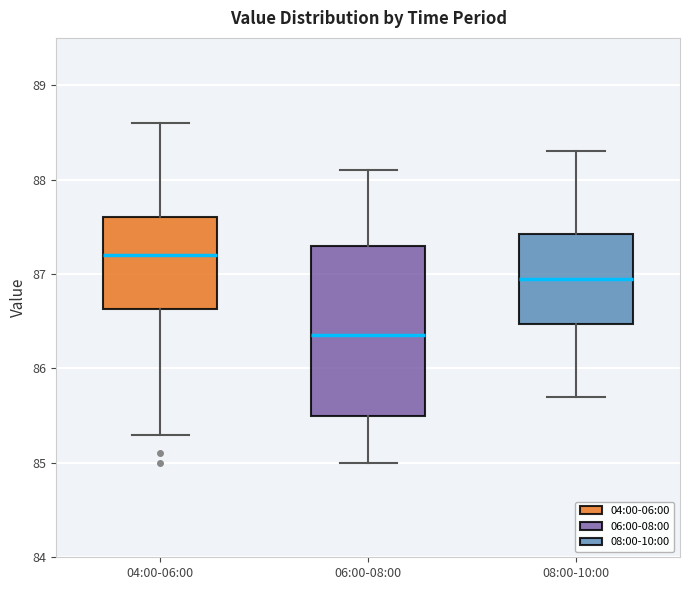

Where does the median line of the box for 08:00-10:00 sit on the y-axis? The values are not printed on the chart, so give them approximately, as read against the axis.

87.0